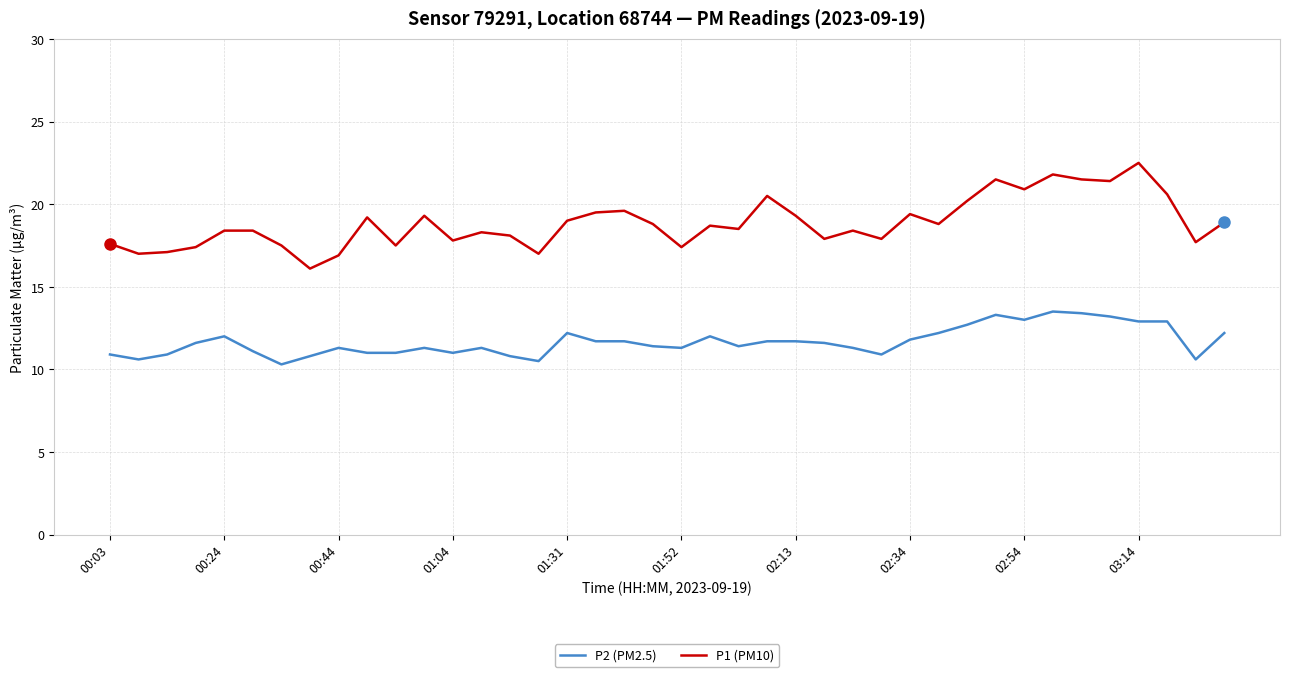

True or false: P2 (PM2.5) and P1 (PM10) intersect in this chart.

False